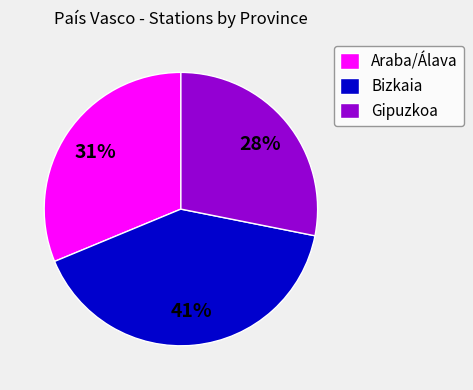

To the nearest percent, what portion does Bizkaia represent?

41%